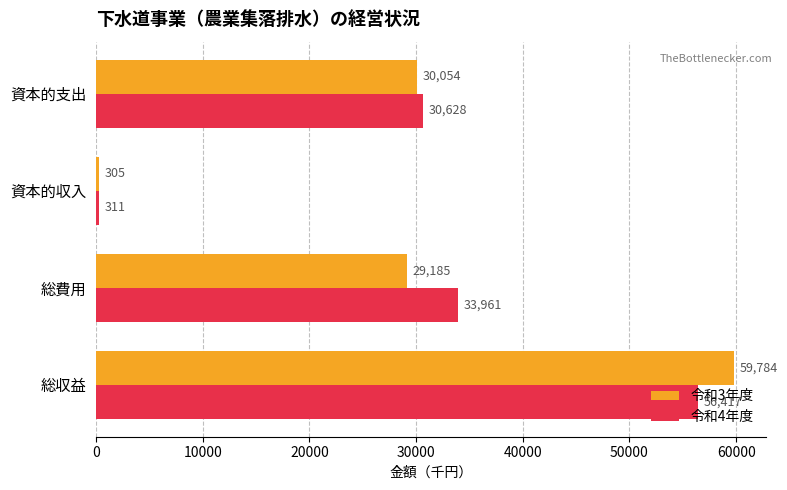

What is the average value of the 令和3年度 series?

29832